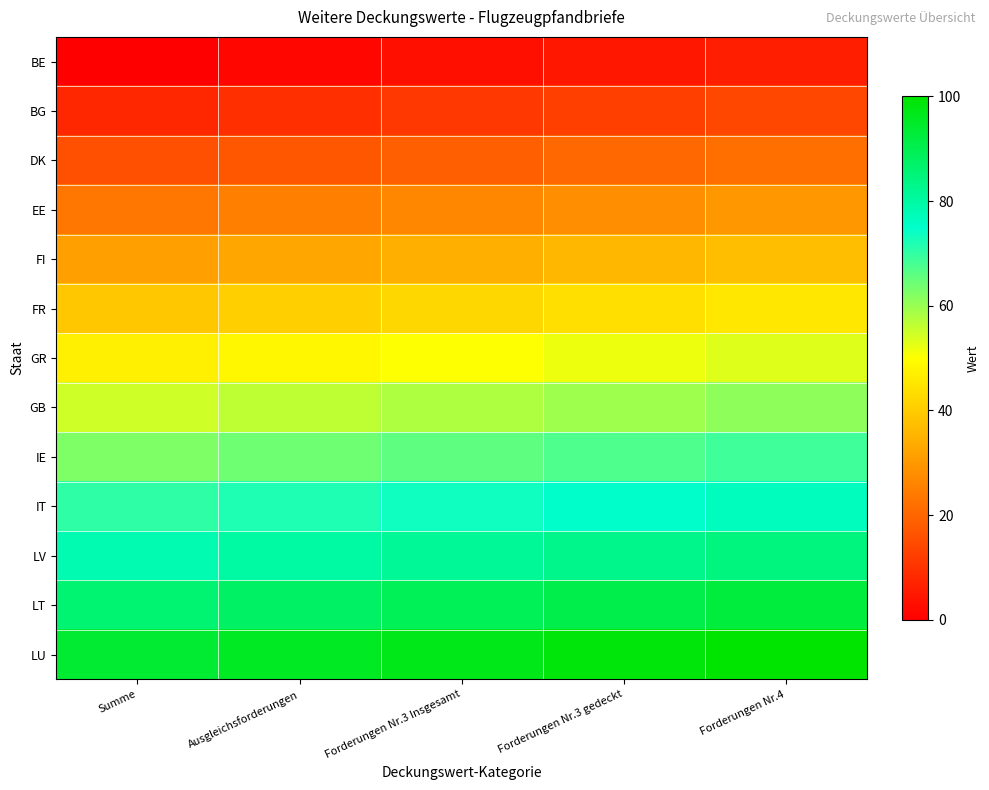

List the series in order of their peak value, lowest first.

BE, BG, DK, EE, FI, FR, GR, GB, IE, IT, LV, LT, LU